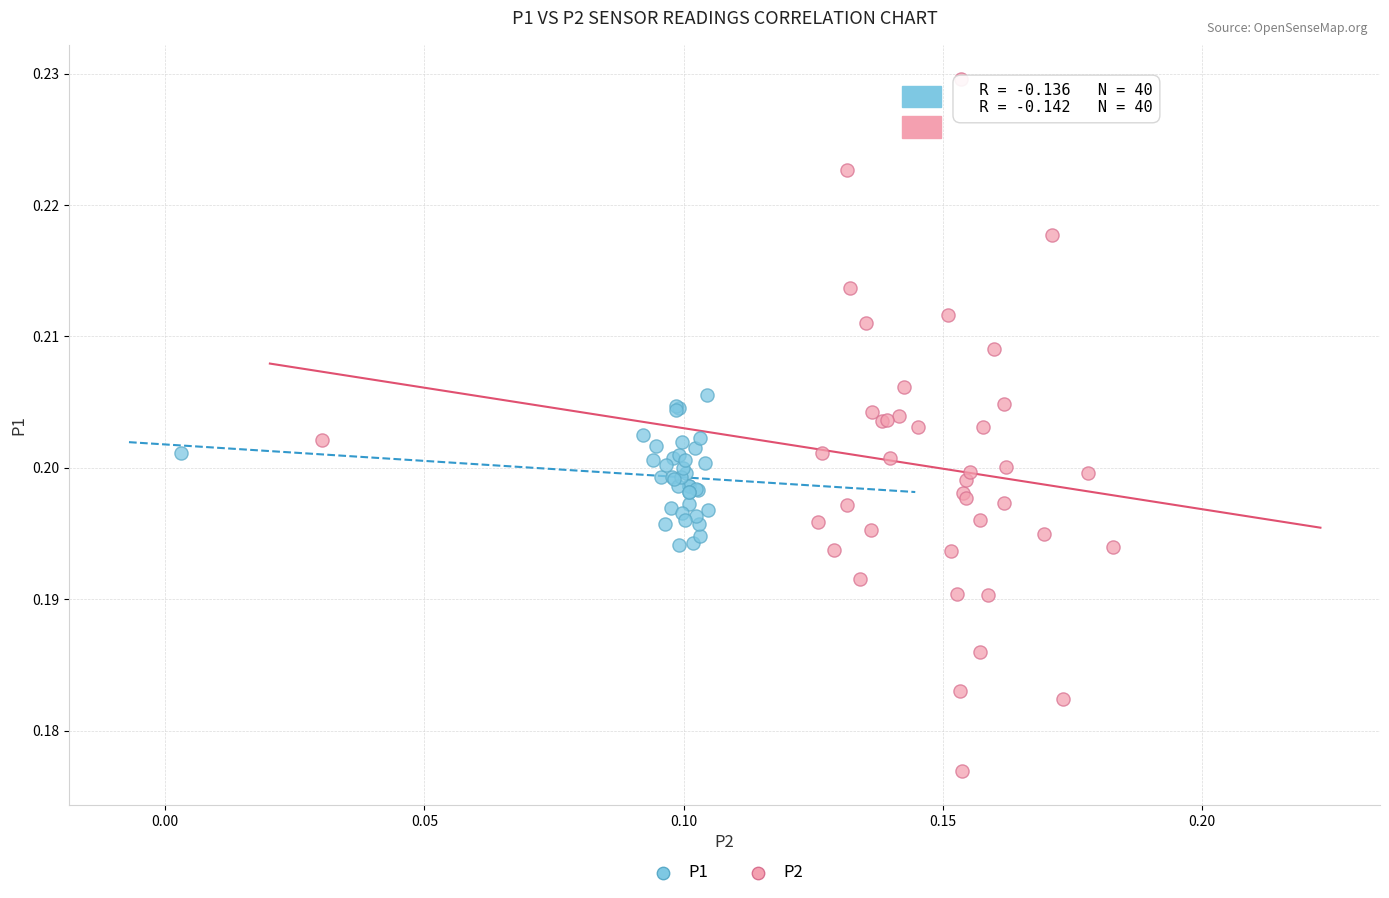

Which series contains the highest Y value?

P2